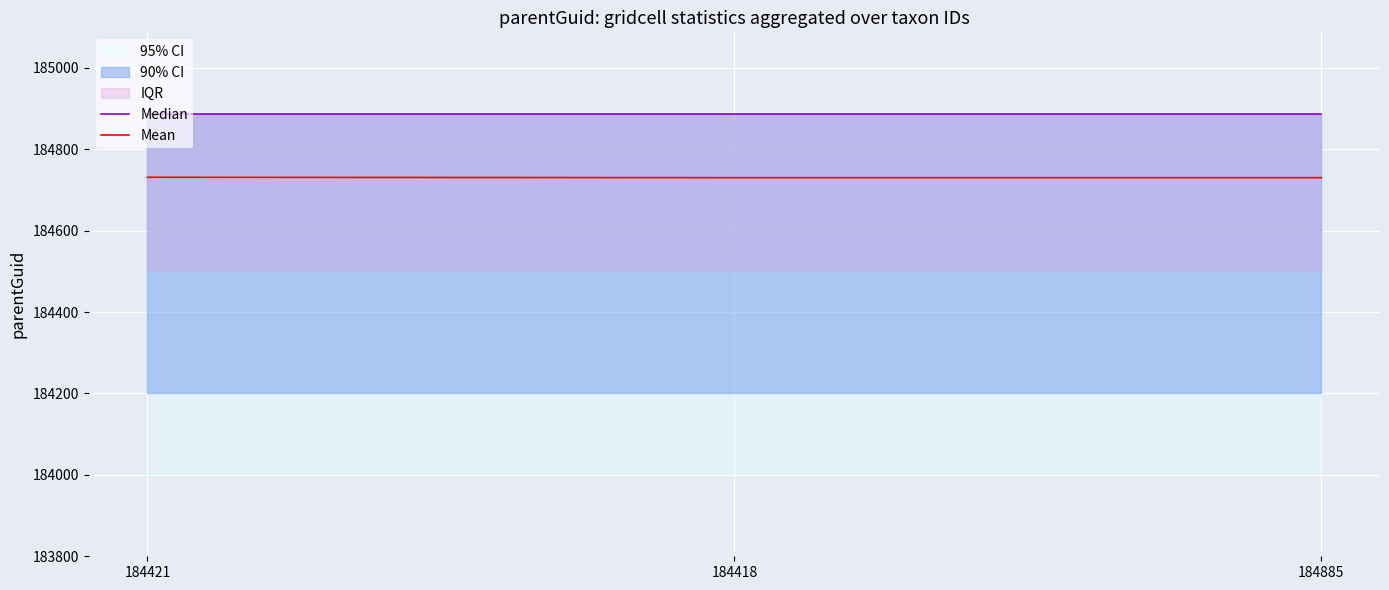

Reading right to left, list all the values displayed in this chart.

Median: 184885=184887	184418=184887	184421=184887
Mean: 184885=184730	184418=184730	184421=184731